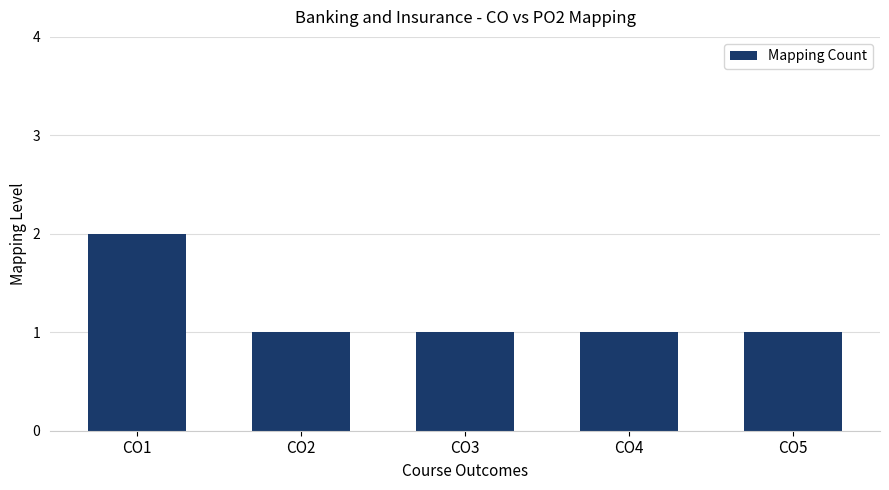

Which has a higher value, CO4 or CO1?

CO1